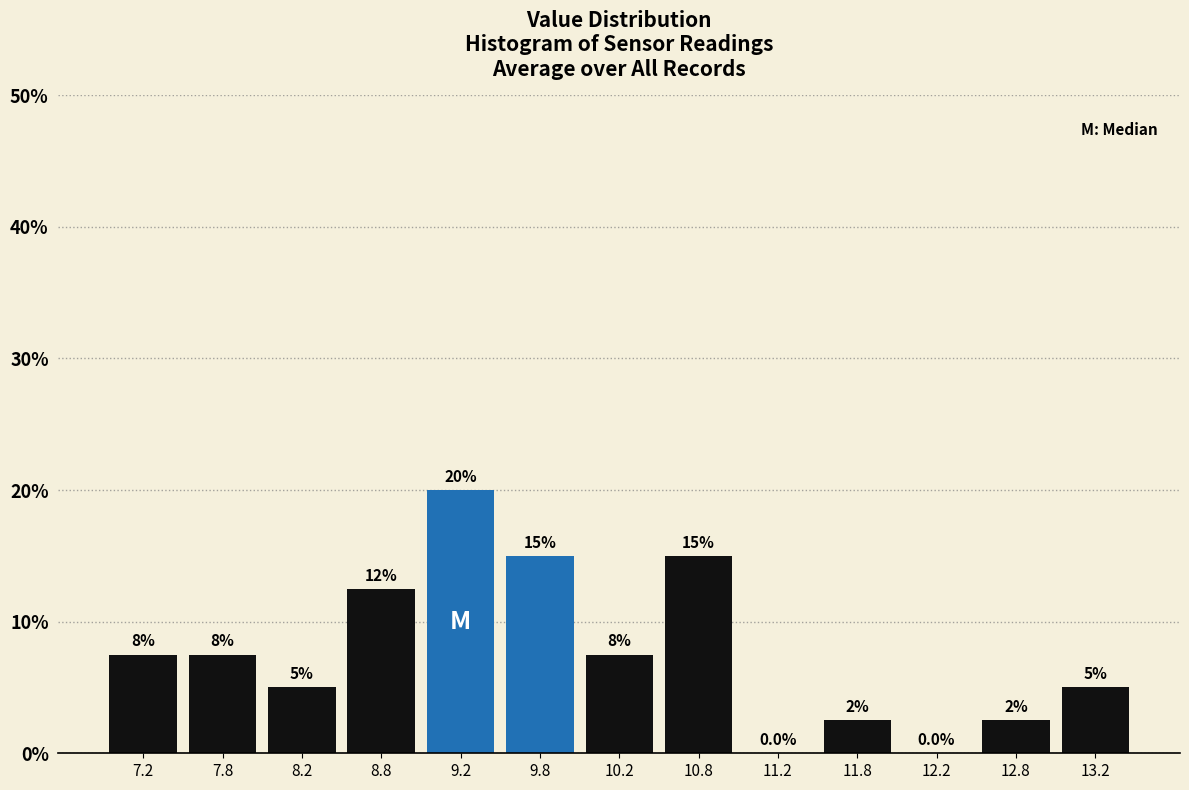

Over which range of the x-axis is the bar tallest?

9.0 to 9.5